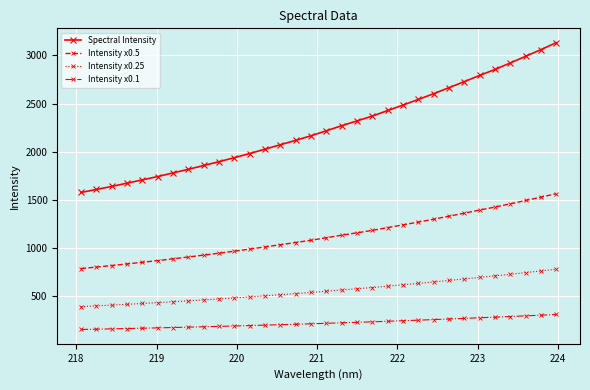

At how many categories does at least one series exceed 346?

32